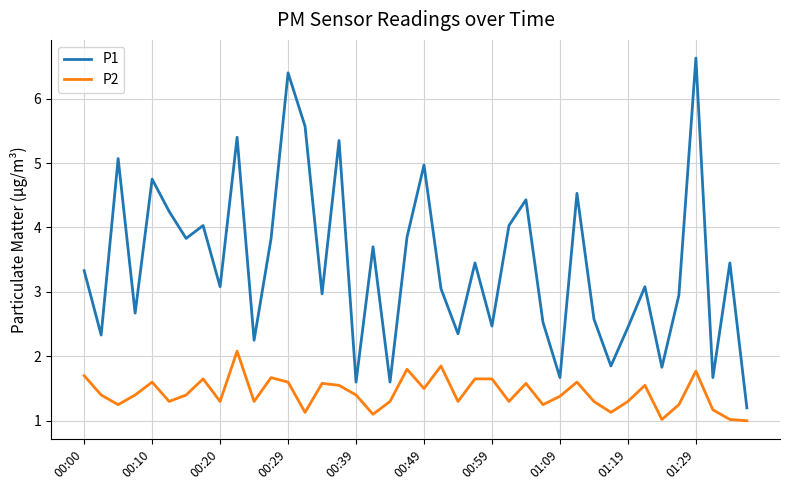

True or false: P2 has more than 0 points higher than both neighbors.

True